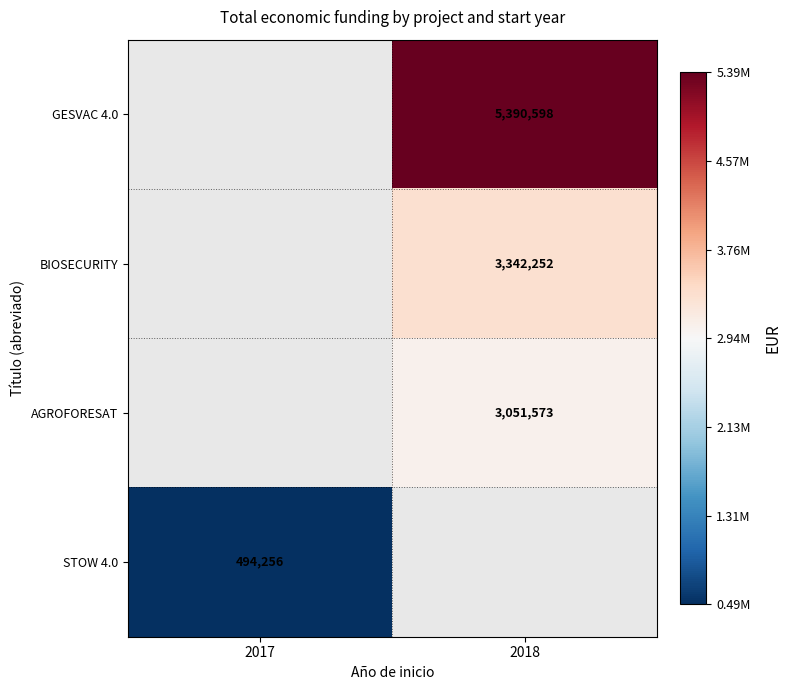

The STOW 4.0 series shows 494256 at 2017. True or false?

True